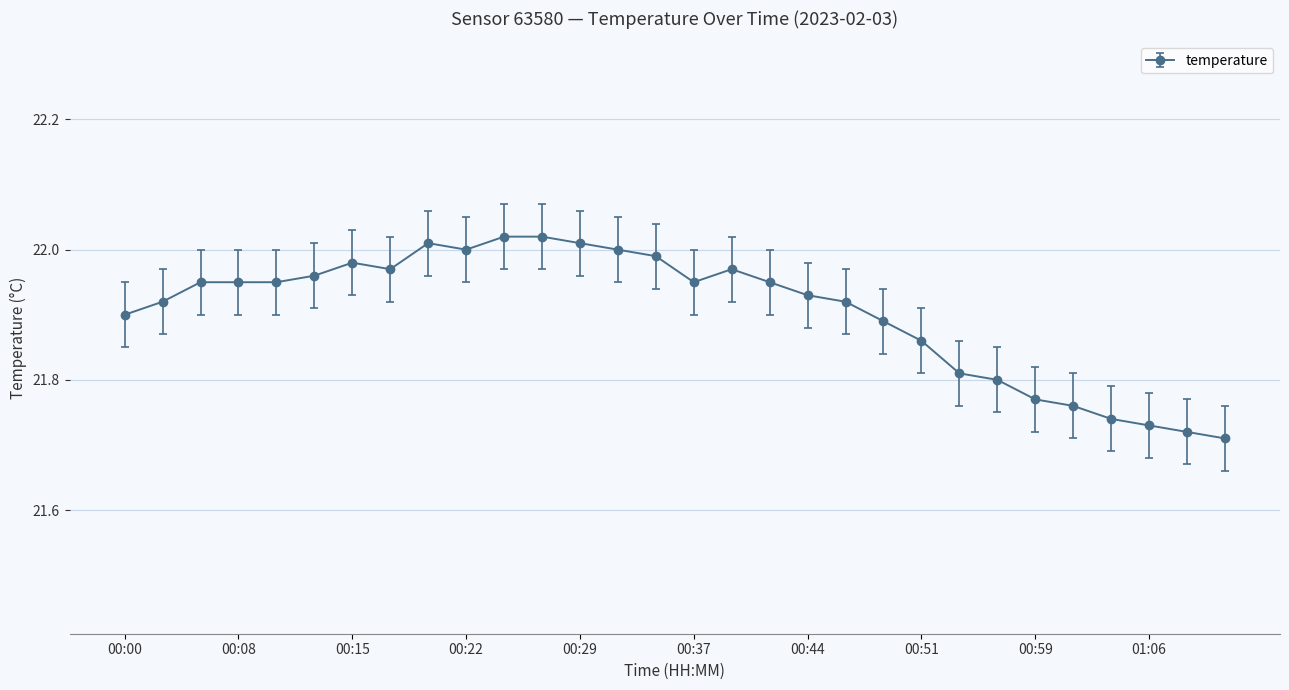

True or false: there are more than 2 points higher than both neighbors.

True